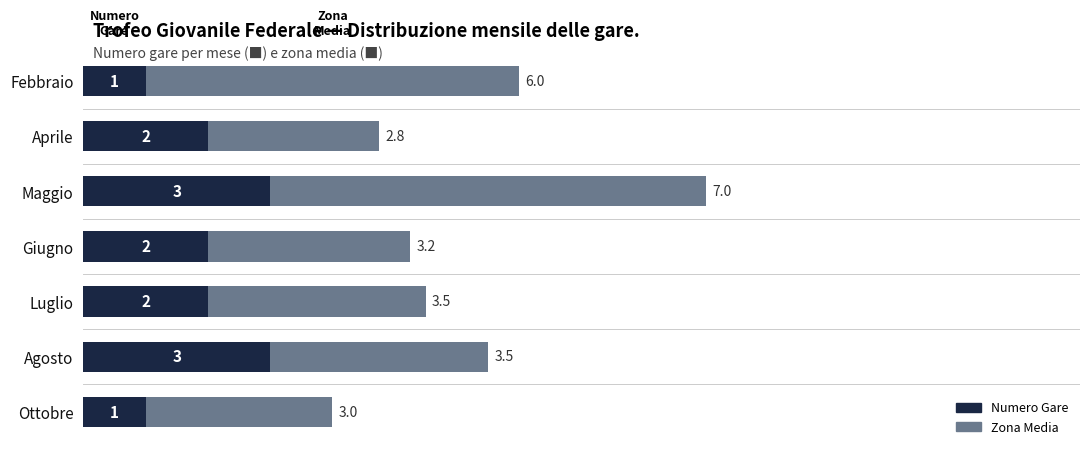

What is the minimum value for Numero Gare?

1.0